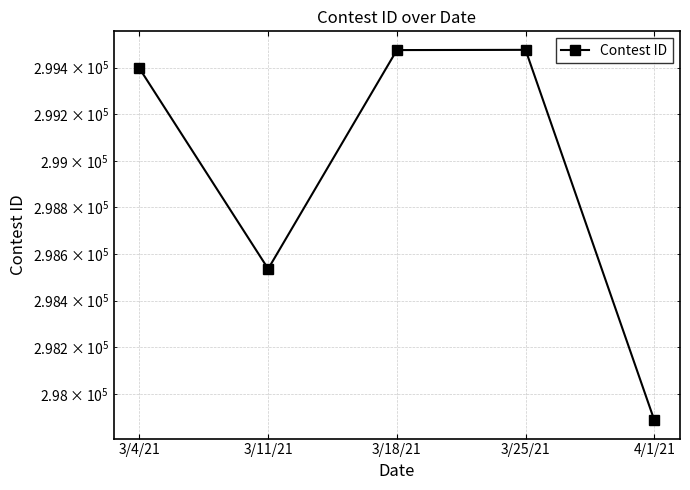

How many interior local valleys (lower than both neighbors) does the data have?

1